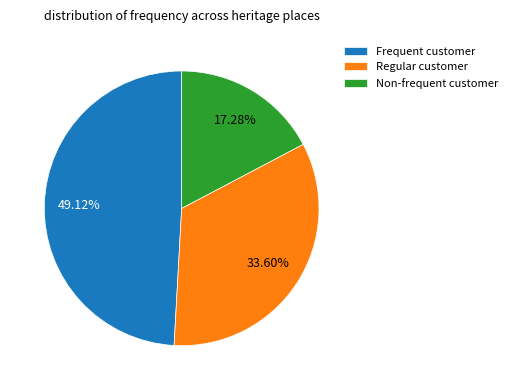

Which has a higher value, Frequent customer or Regular customer?

Frequent customer